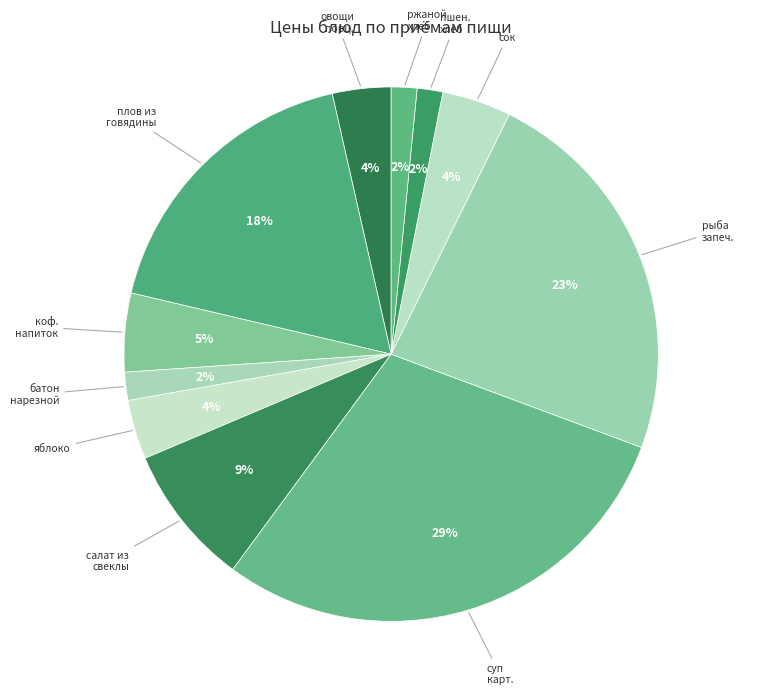

Which slice is the largest?

суп карофельный с клецками с курицей